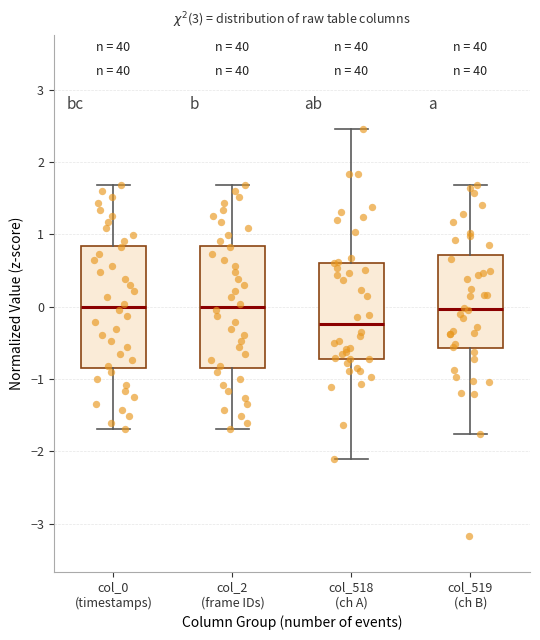

Where does the lower whisker of the box for col_2 (frame IDs) end on the y-axis? The values are not printed on the chart, so give them approximately, as read against the axis.

-1.7